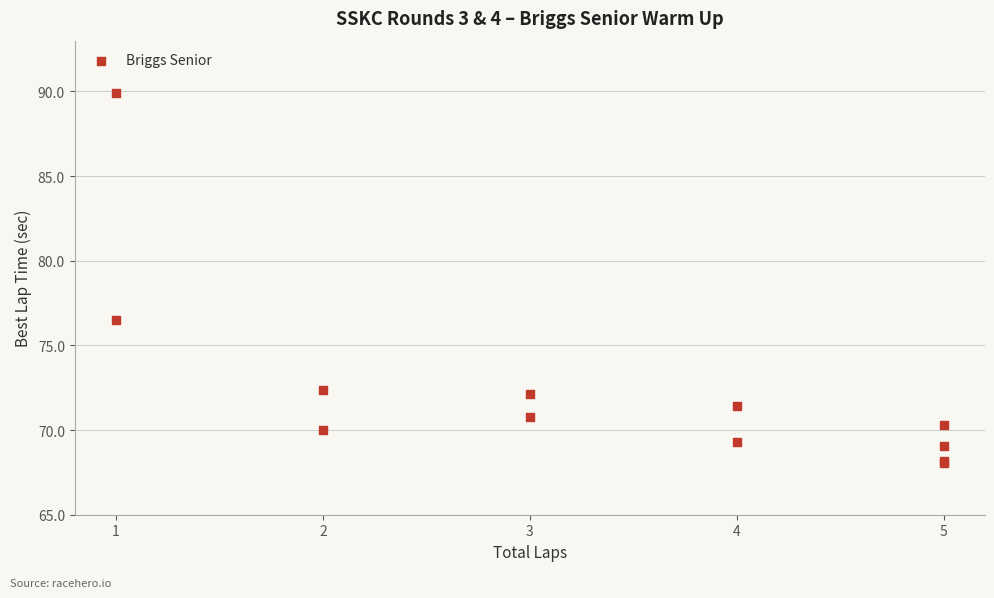

What Y value in the scatter plot is closest to 78?

76.5